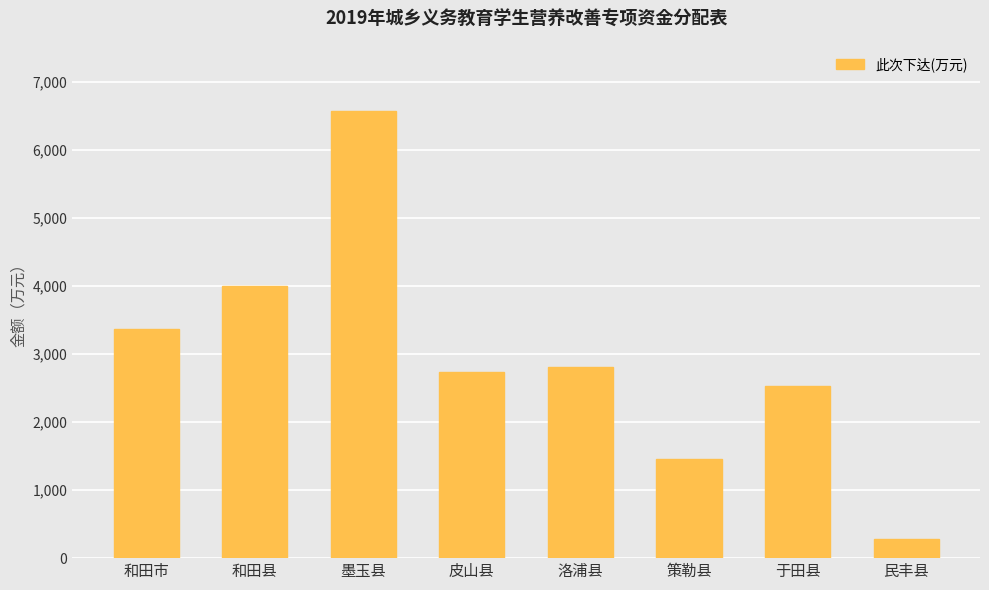

The value at 洛浦县 is 1891.6. True or false?

False